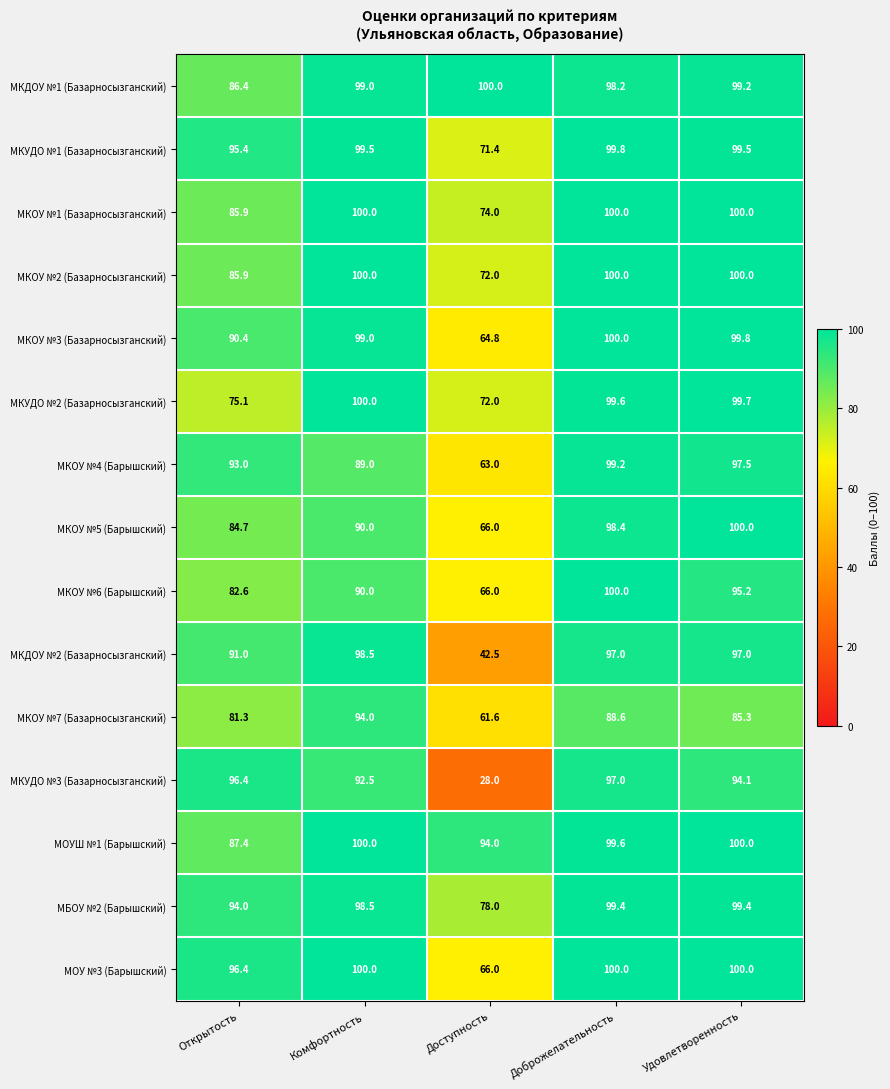

Where is МКОУ №3 (Базарносызганский) nearest to the value 82?

Открытость